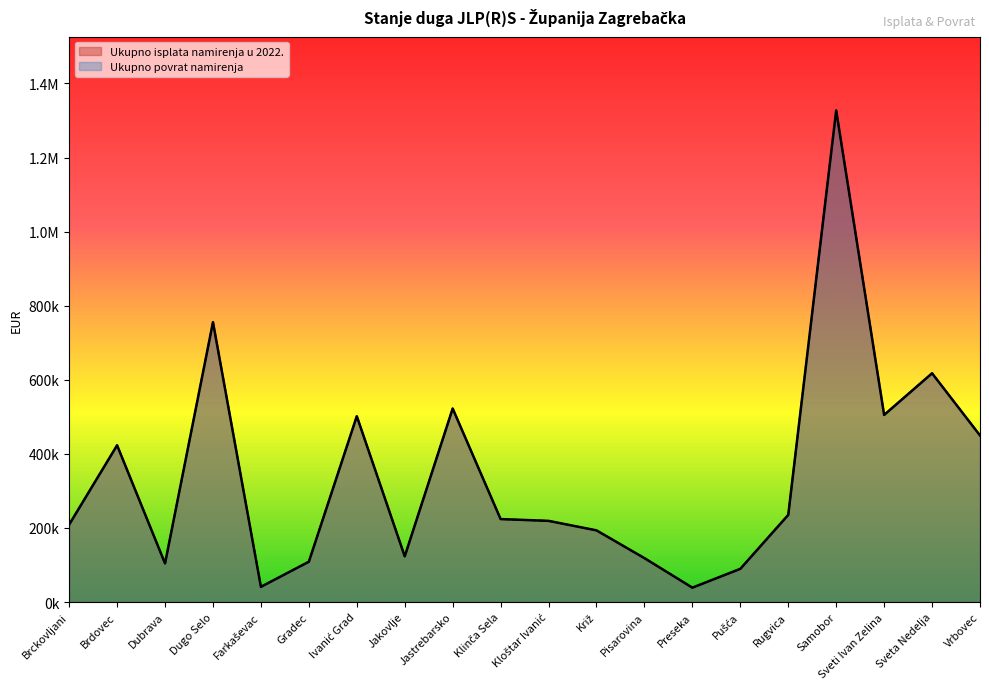

How many data points in Ukupno isplata namirenja u 2022. are above 223934?

10